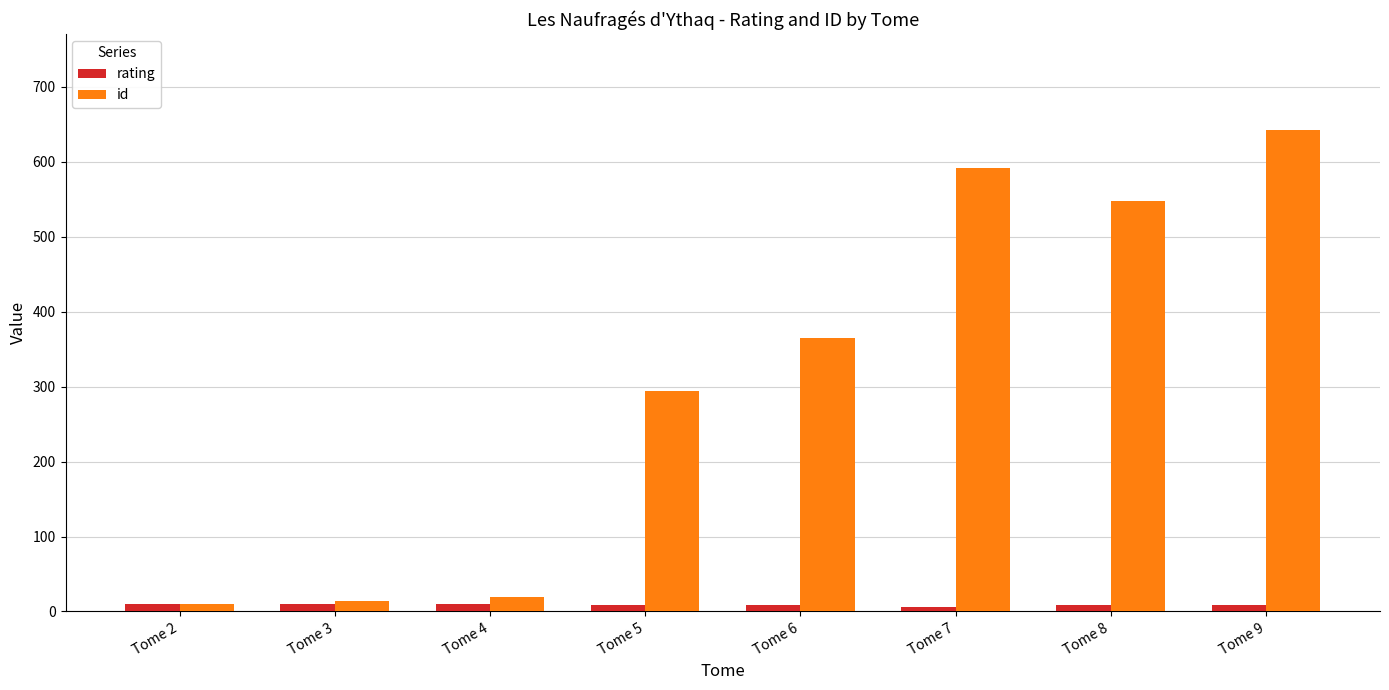

What is the minimum value shown in the chart?

6